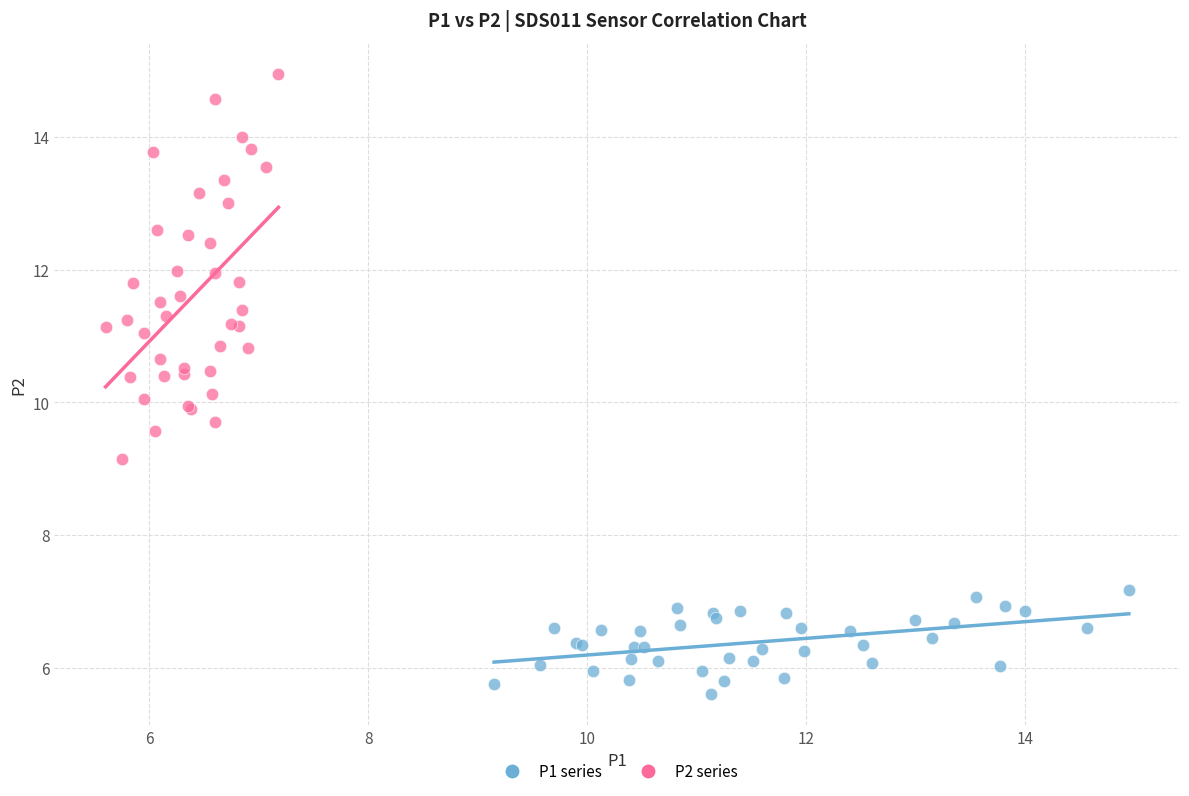

Which series contains the highest Y value?

P2 series